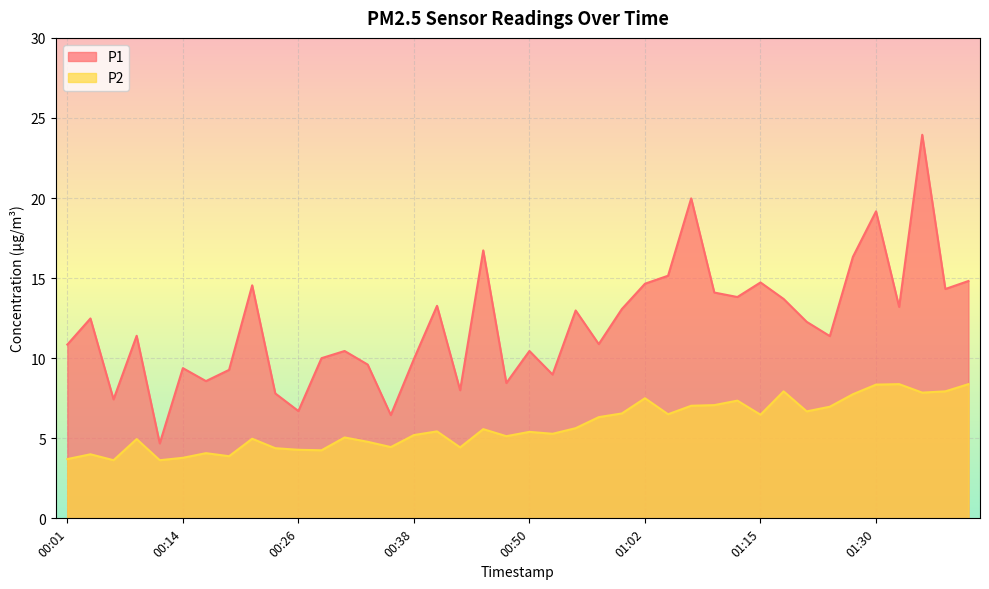

What is the label of the 28th point from the left?

01:07